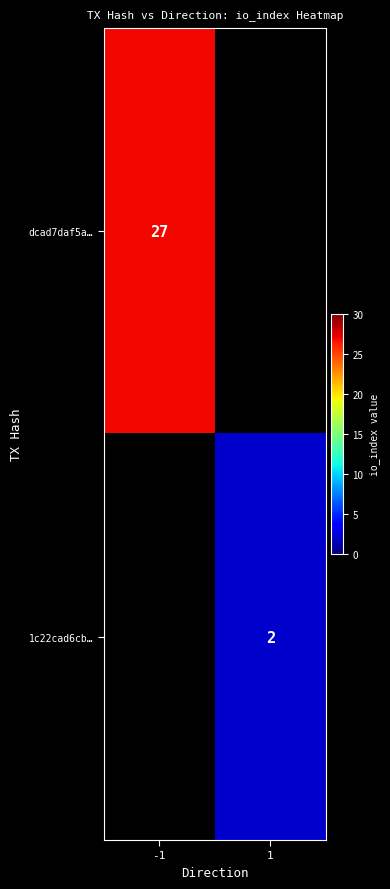

Count the number of data series in this chart.

2